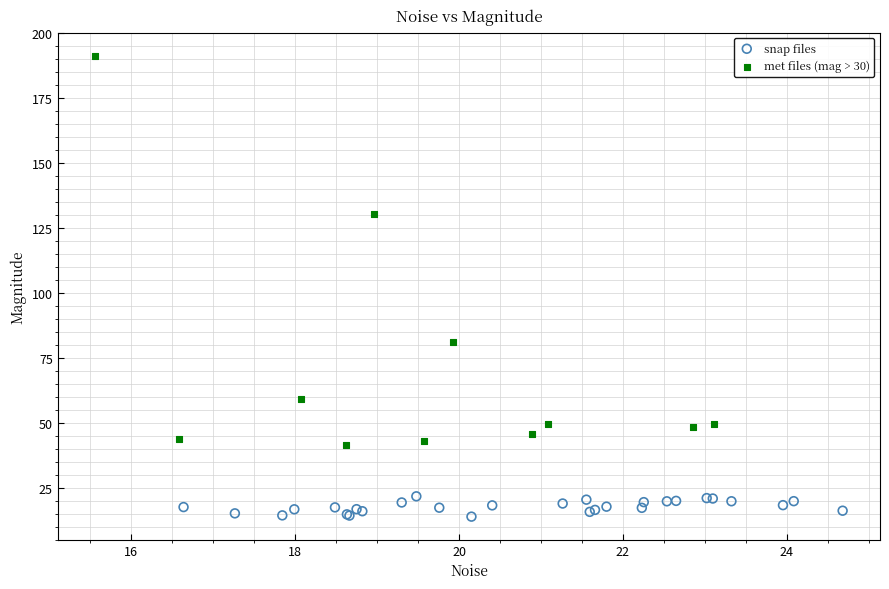

Which series has the widest spread of Y values?

met files (mag > 30)